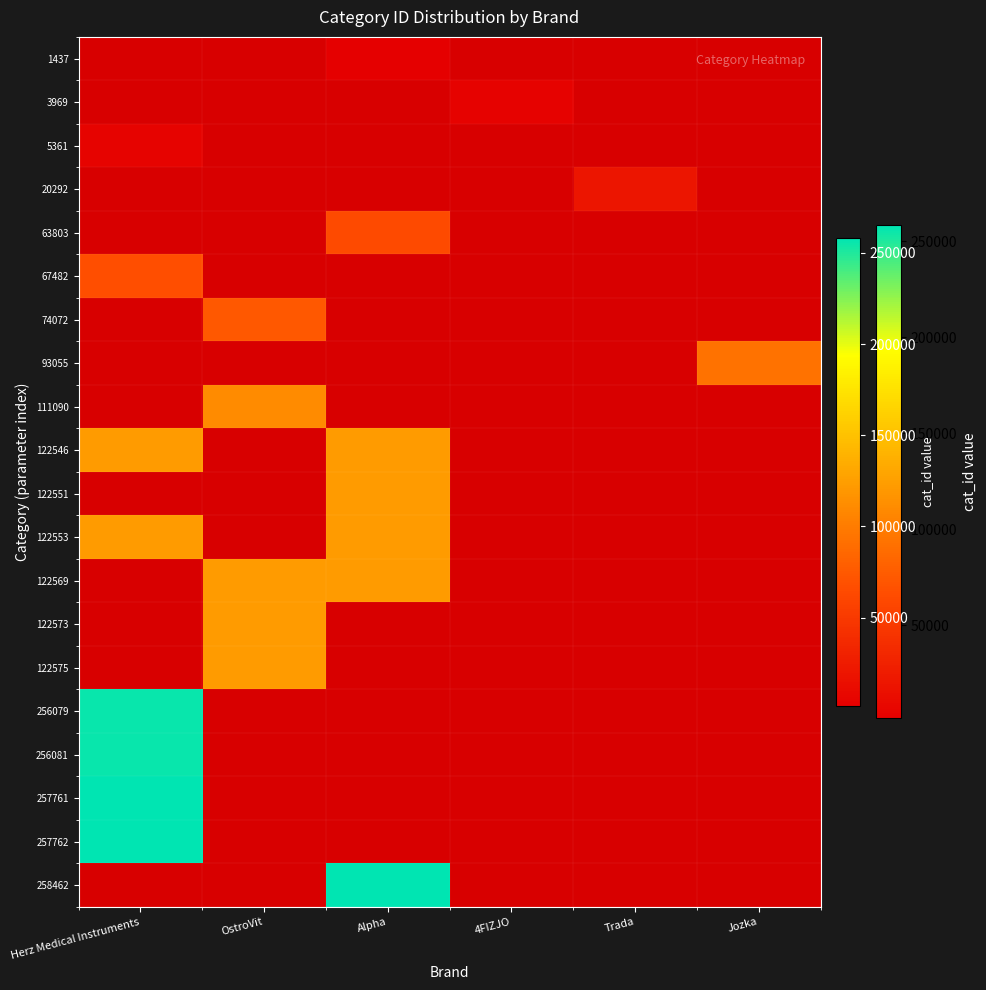

How many distinct data groups are displayed?

20